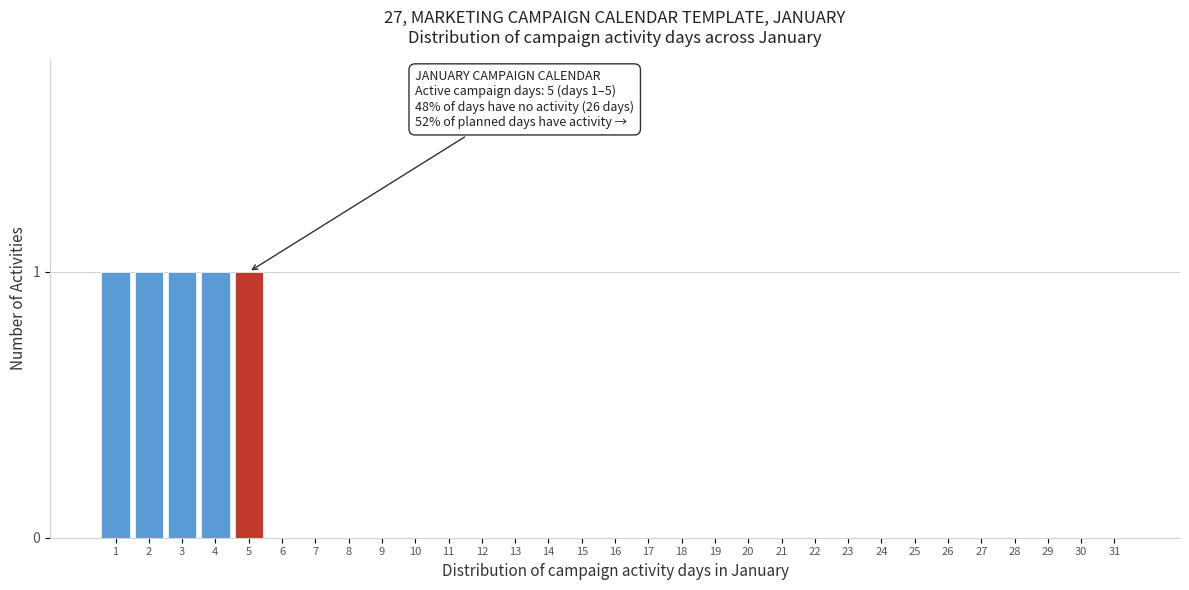

The chart shows a value of 0 at 11. True or false?

True